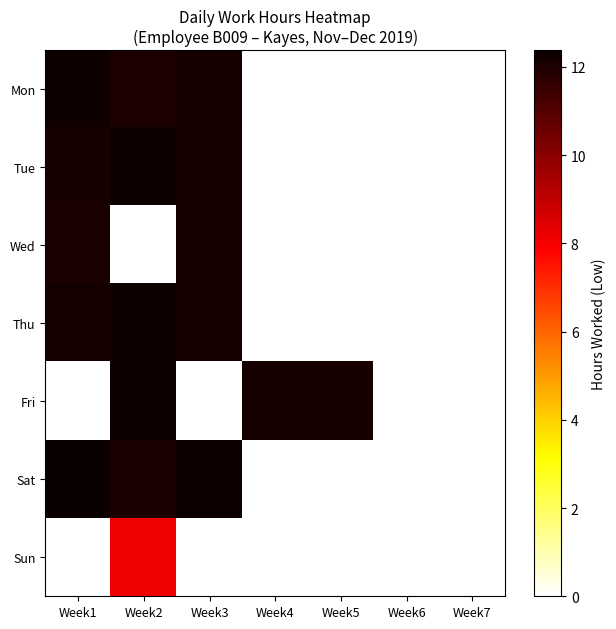

How many series are shown in this chart?

7